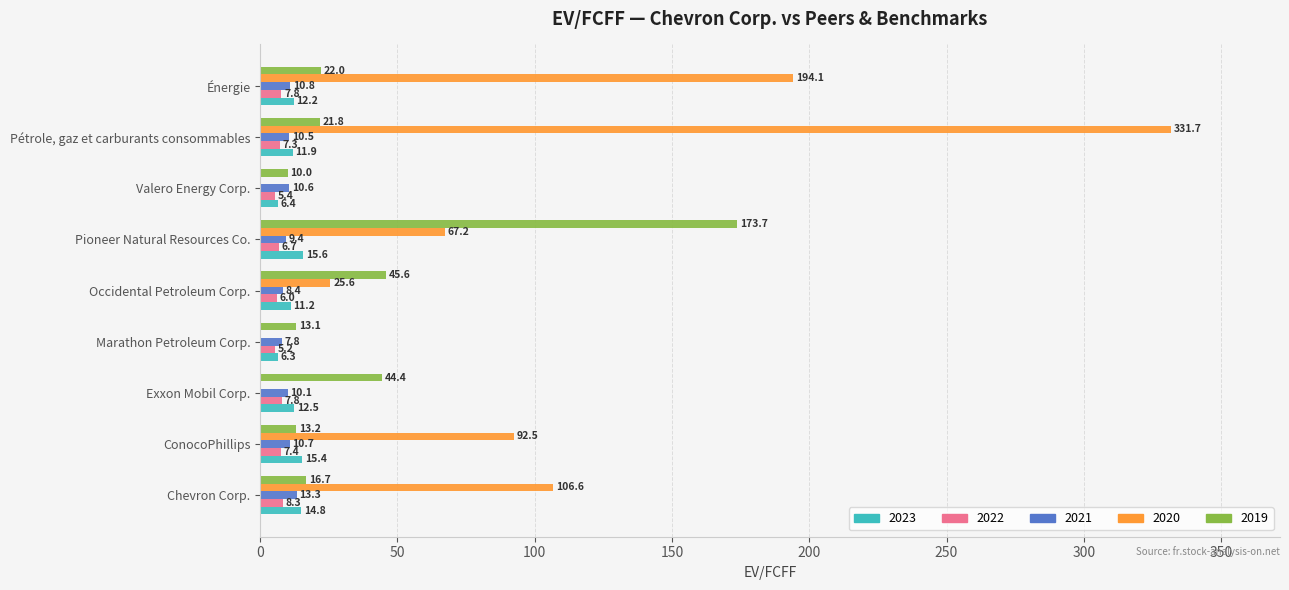

Is the value of 2019 at Exxon Mobil Corp. greater than the value of 2022 at Valero Energy Corp.?

Yes